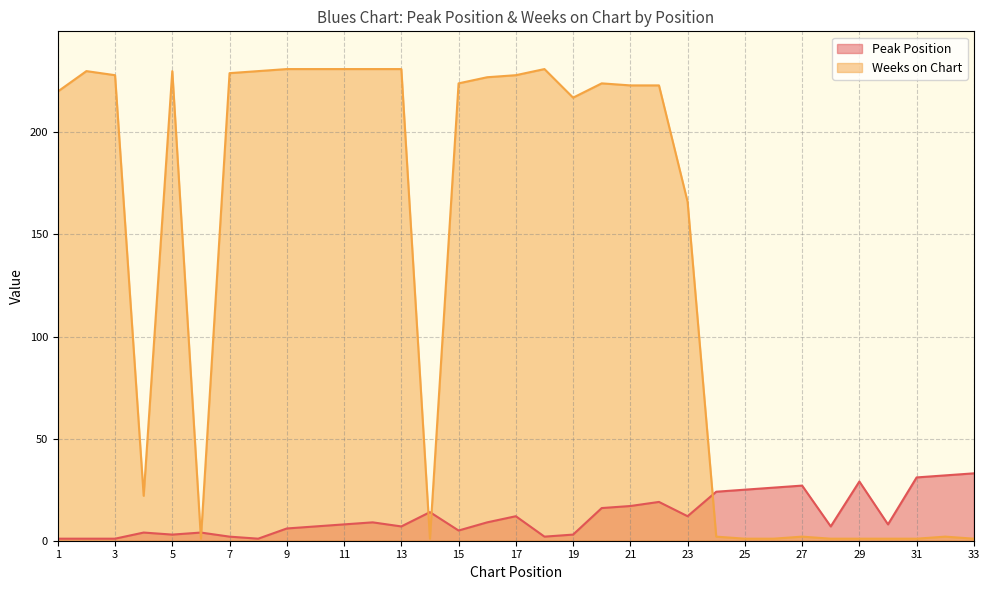

Rank the categories by Weeks on Chart value from lowest to highest.

6, 14, 25, 26, 28, 29, 30, 31, 33, 24, 27, 32, 4, 23, 19, 1, 21, 22, 15, 20, 16, 3, 17, 7, 2, 5, 8, 9, 10, 11, 12, 13, 18